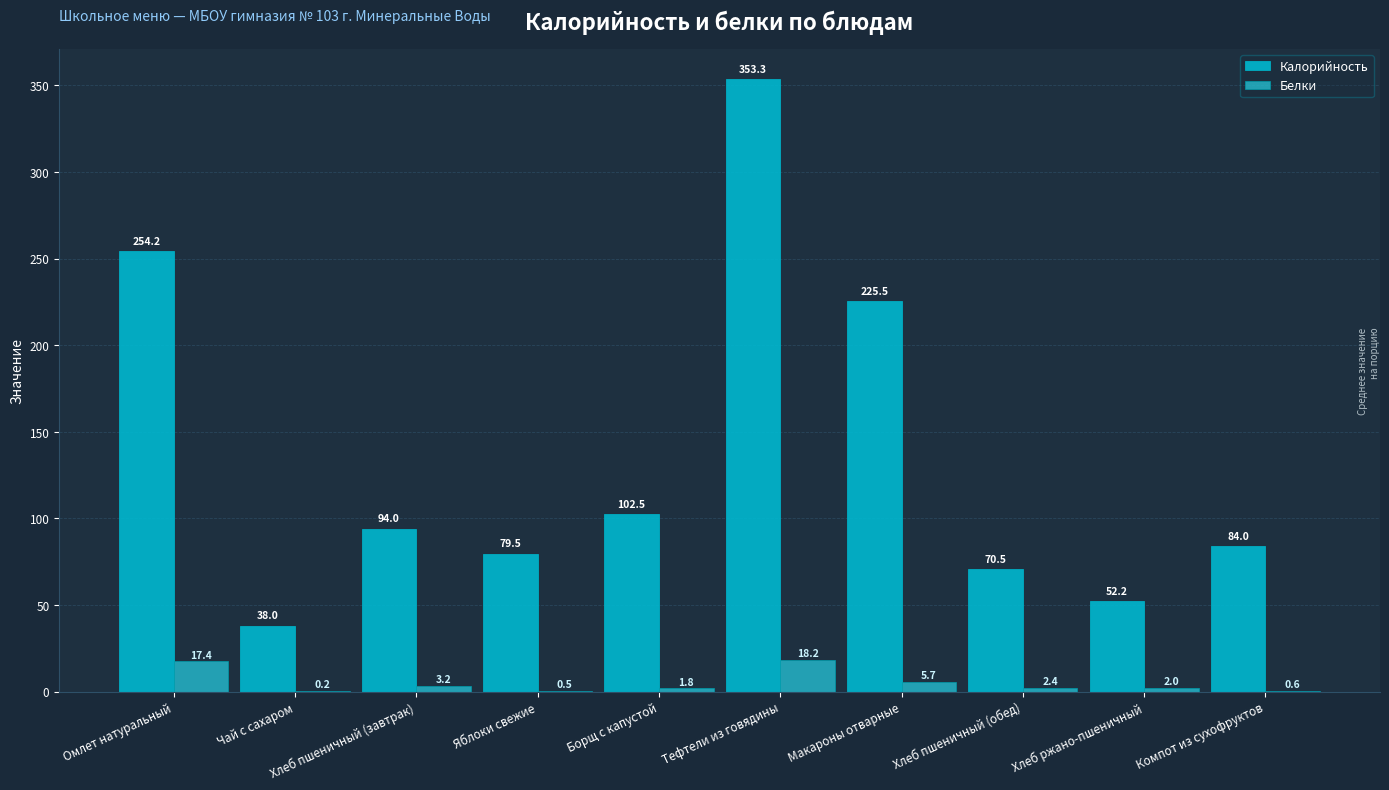

At which category is the sum across all series the highest?

Тефтели из говядины